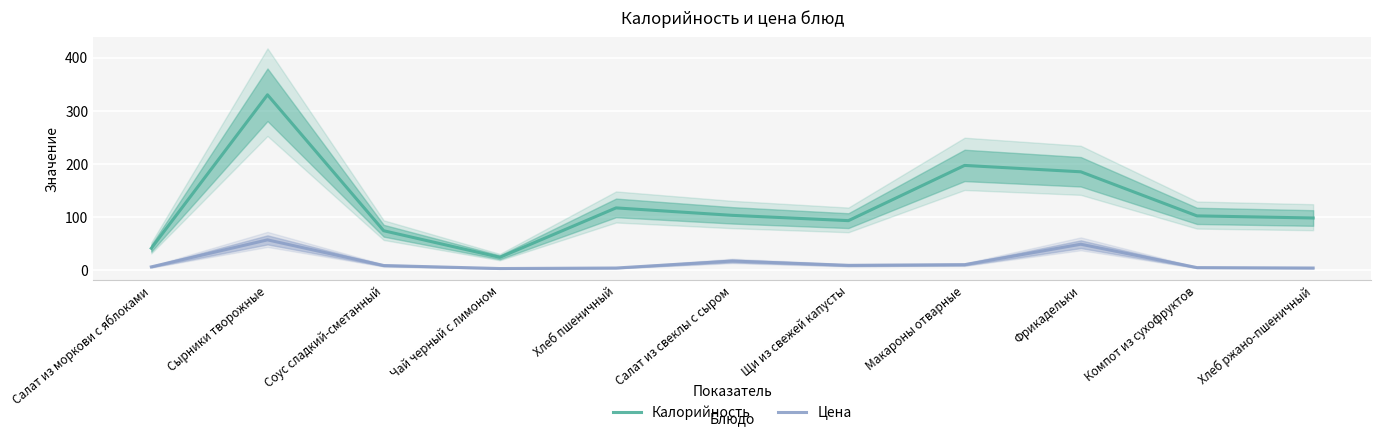

Reading left to right, extract all data points from this chart.

Калорийность: Салат из моркови с яблоками=41.0	Сырники творожные=330.0	Соус сладкий-сметанный=74.0	Чай черный с лимоном=24.0	Хлеб пшеничный=117.0	Салат из свеклы с сыром=103.0	Щи из свежей капусты=93.0	Макароны отварные=197.0	Фрикадельки=185.0	Компот из сухофруктов=102.0	Хлеб ржано-пшеничный=98.0
Цена: Салат из моркови с яблоками=6.0	Сырники творожные=56.8	Соус сладкий-сметанный=8.5	Чай черный с лимоном=2.8	Хлеб пшеничный=3.8	Салат из свеклы с сыром=17.0	Щи из свежей капусты=8.8	Макароны отварные=10.1	Фрикадельки=48.6	Компот из сухофруктов=4.6	Хлеб ржано-пшеничный=3.8